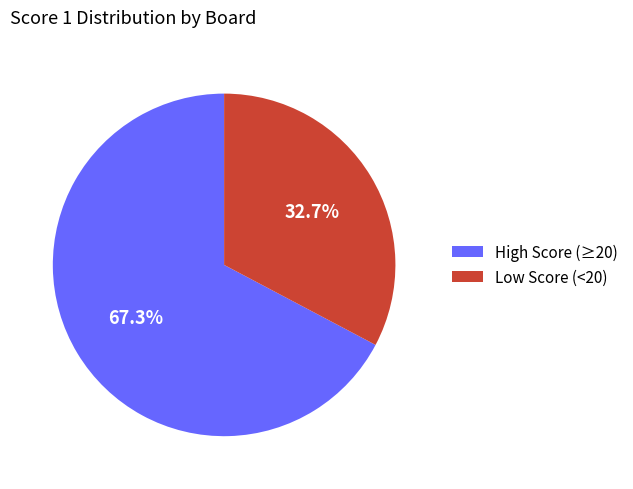

Combined, do High Score (≥20) and Low Score (<20) account for over 50%?

Yes